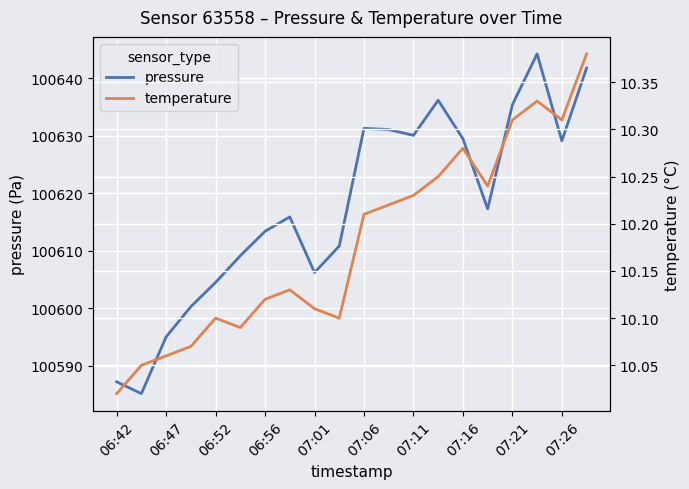

Count the number of categories in the chart.

20